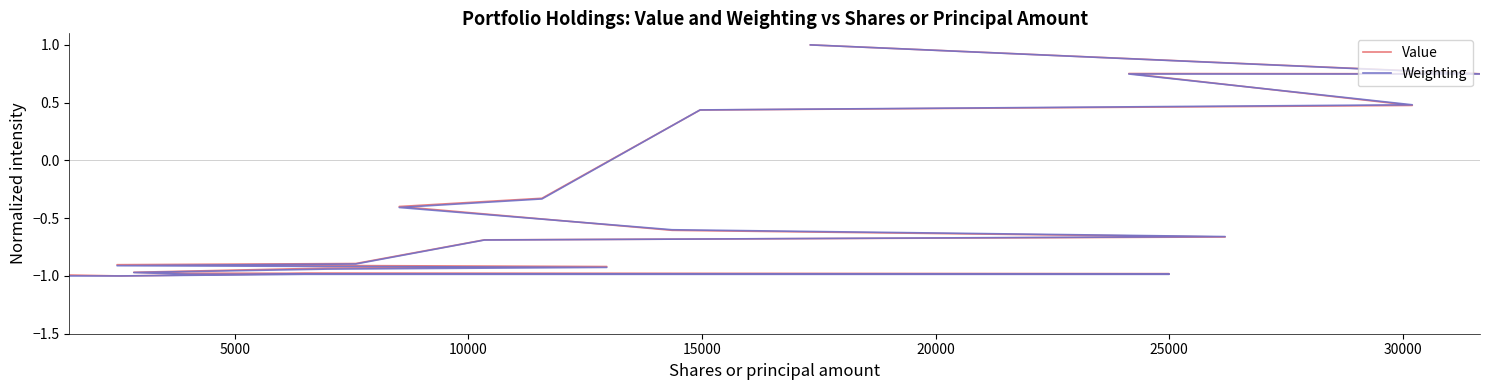

Where do Weighting and Value first cross each other?

10000 and 15000